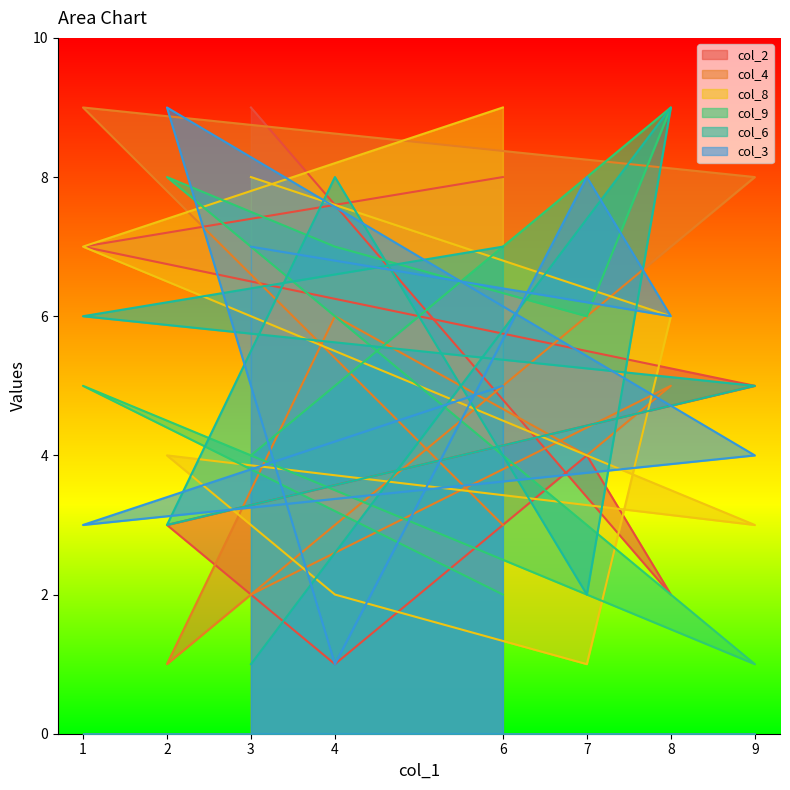

How many lines are shown in the chart?

6